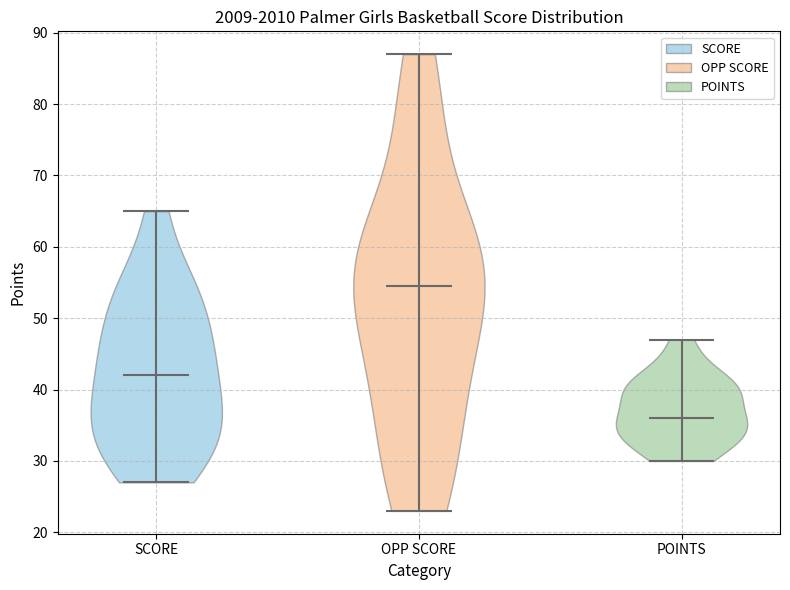

What is the lowest point the violin for SCORE reaches on the y-axis? The values are not printed on the chart, so give them approximately, as read against the axis.

27